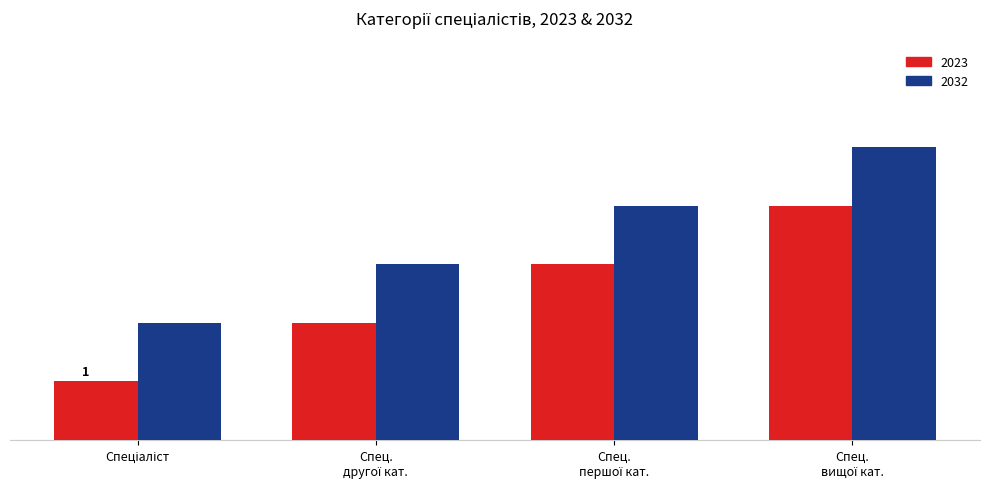

What are all the series names shown in the legend?

2023, 2032